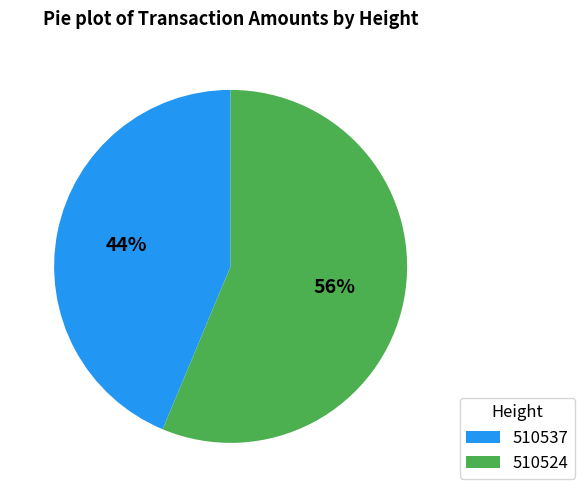

To the nearest percent, what is the combined percentage of 510537 and 510524?

100%